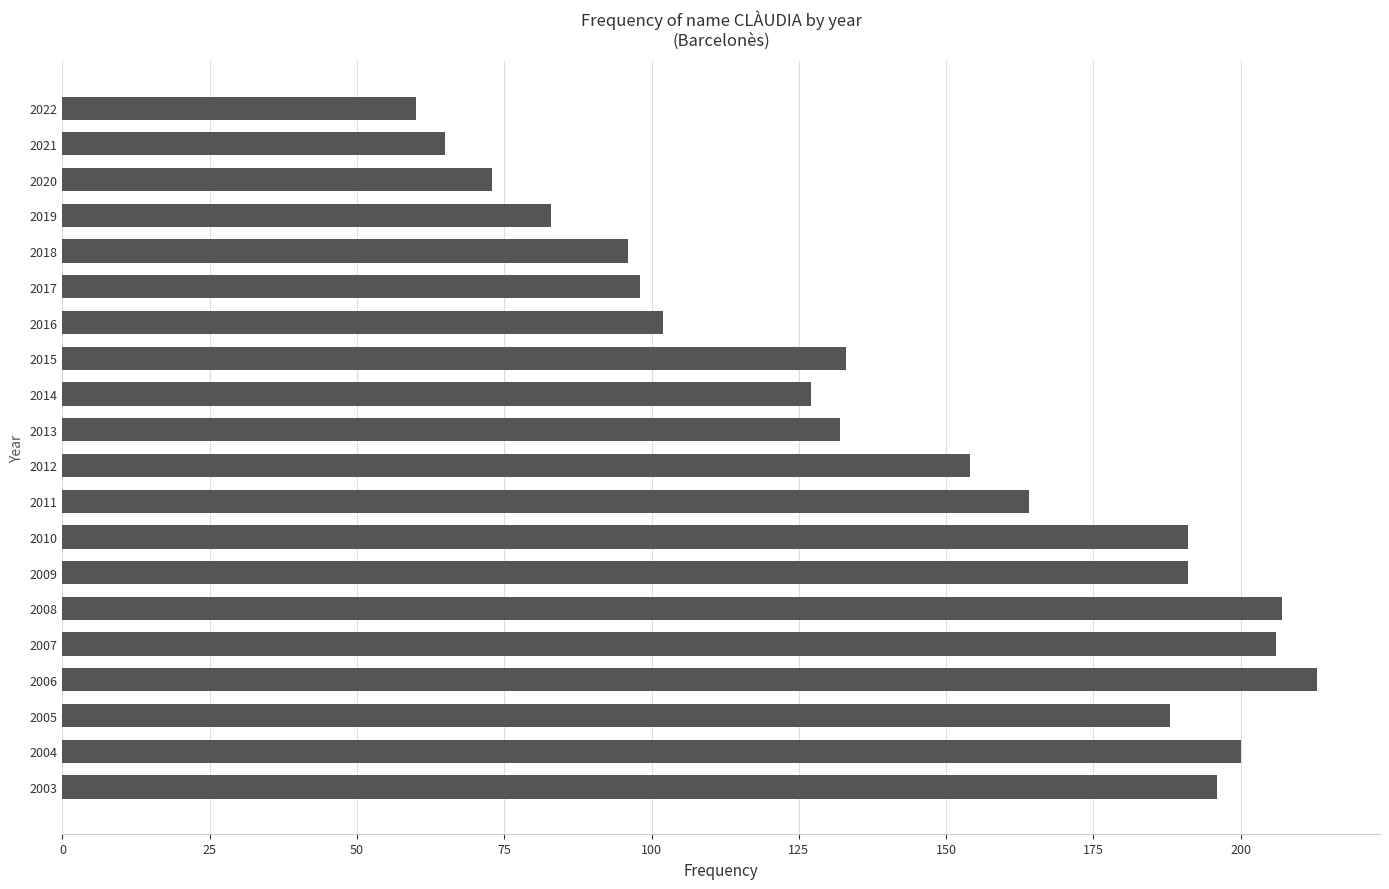

Reading bottom to top, what are all the values shown in this chart?

196	200	188	213	206	207	191	191	164	154	132	127	133	102	98	96	83	73	65	60